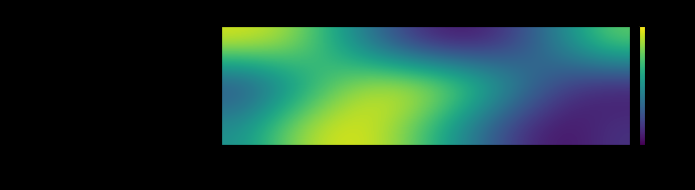

What is the sum of all Carta do Regime de Uso do Solo - Almada (2) values?

5.1